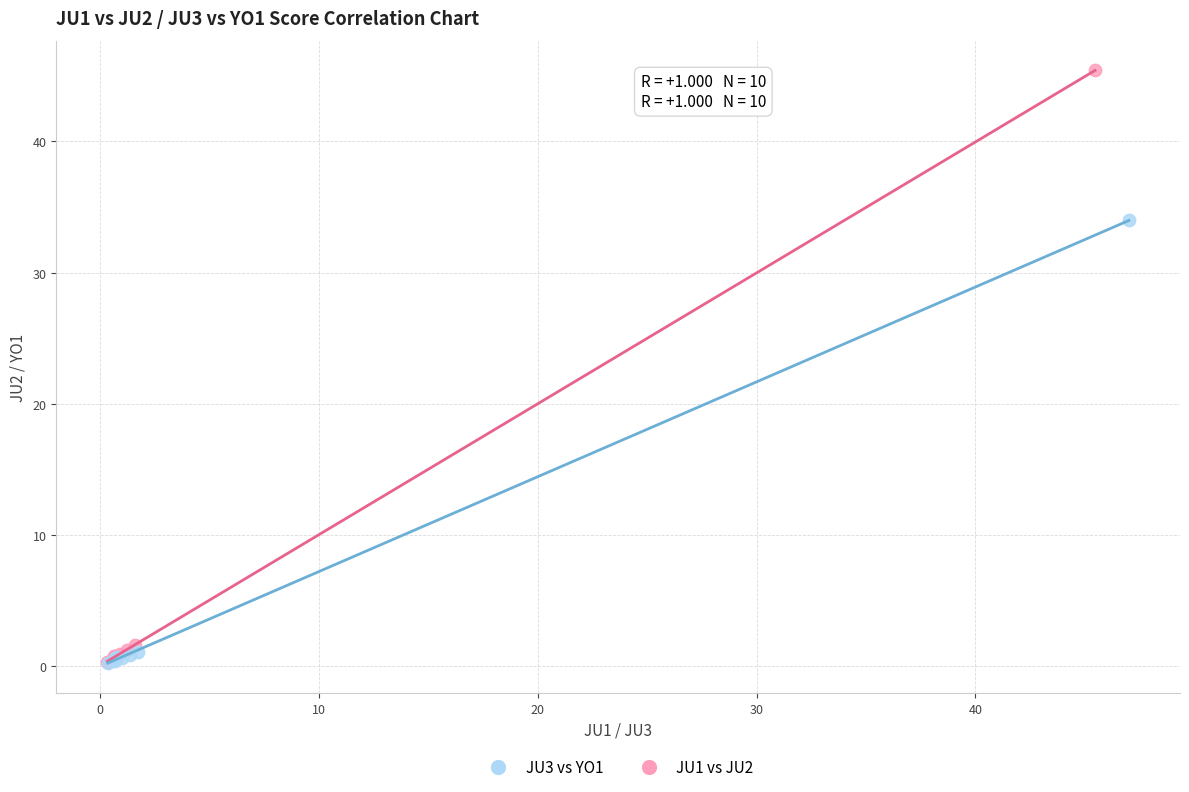

Which series has the largest Y range (max minus min)?

JU1 vs JU2